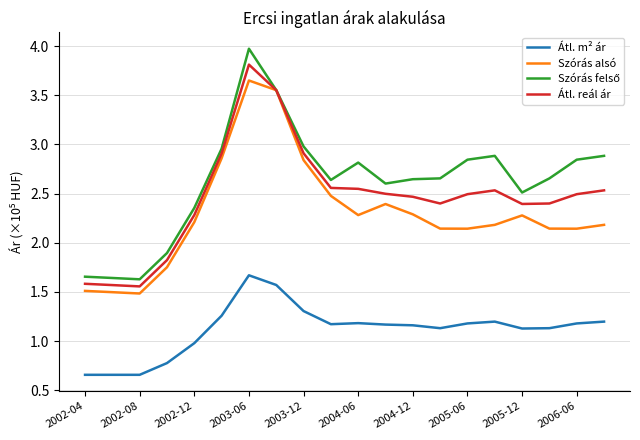

What is the maximum value shown in the chart?

4.0